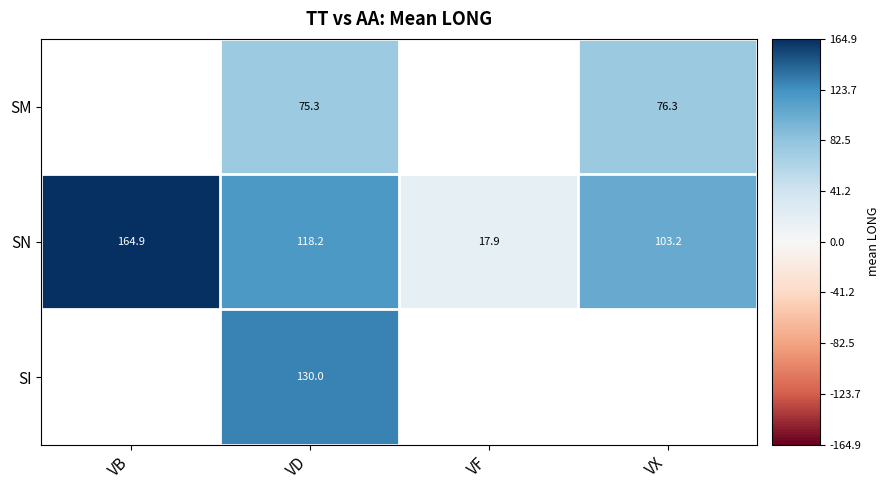

Is it true that SN equals 0.5 at VB?

False